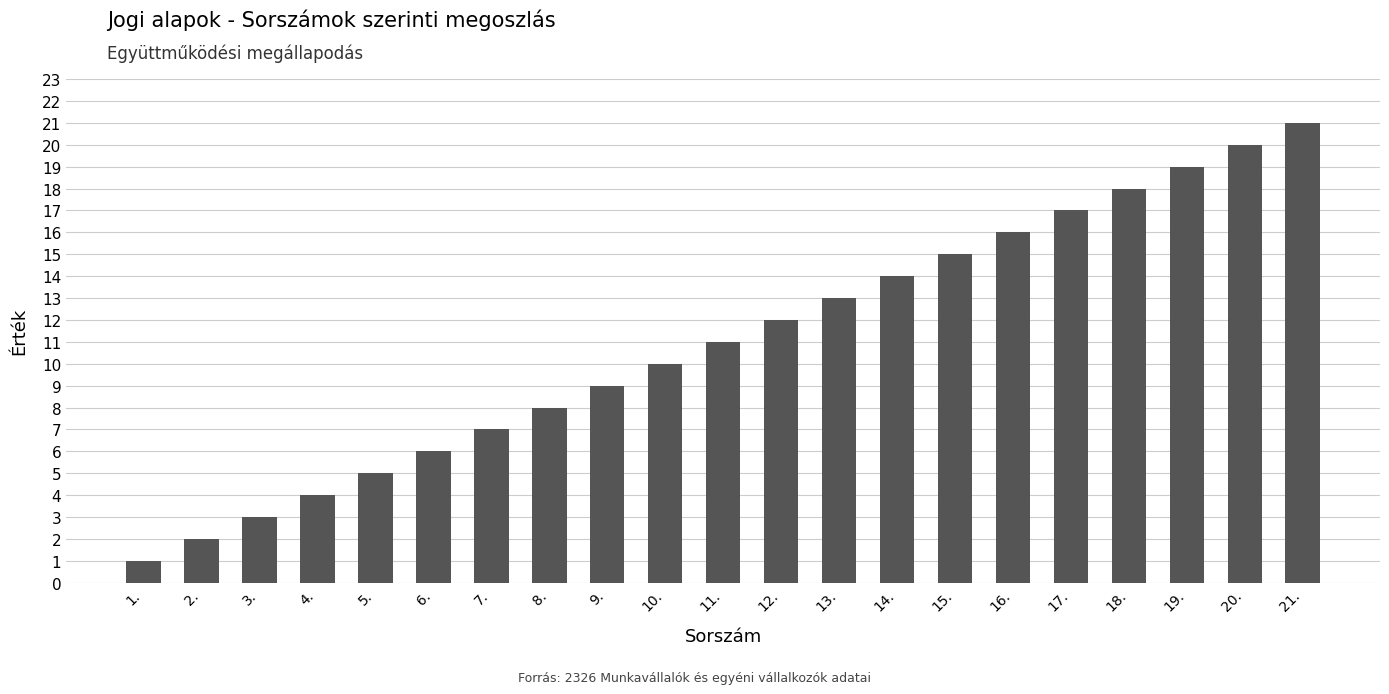

What is the smallest value displayed?

1